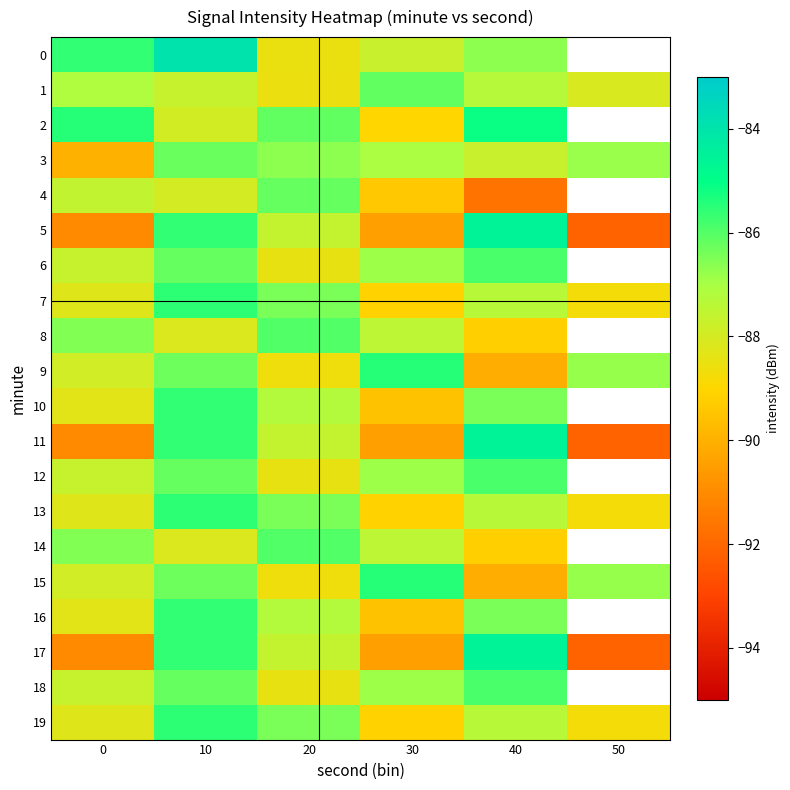

At how many categories does at least one series exceed -90?

6